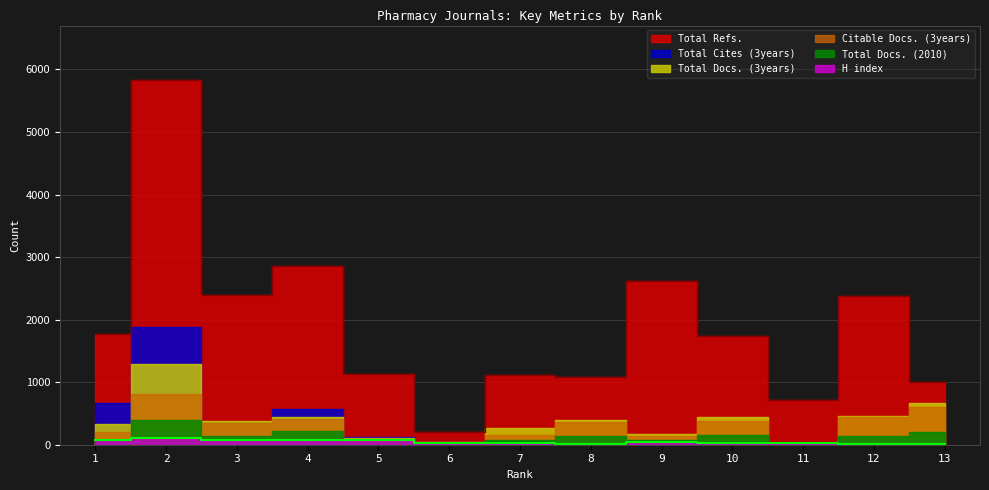

Does the chart display data point markers on the line(s)?

No